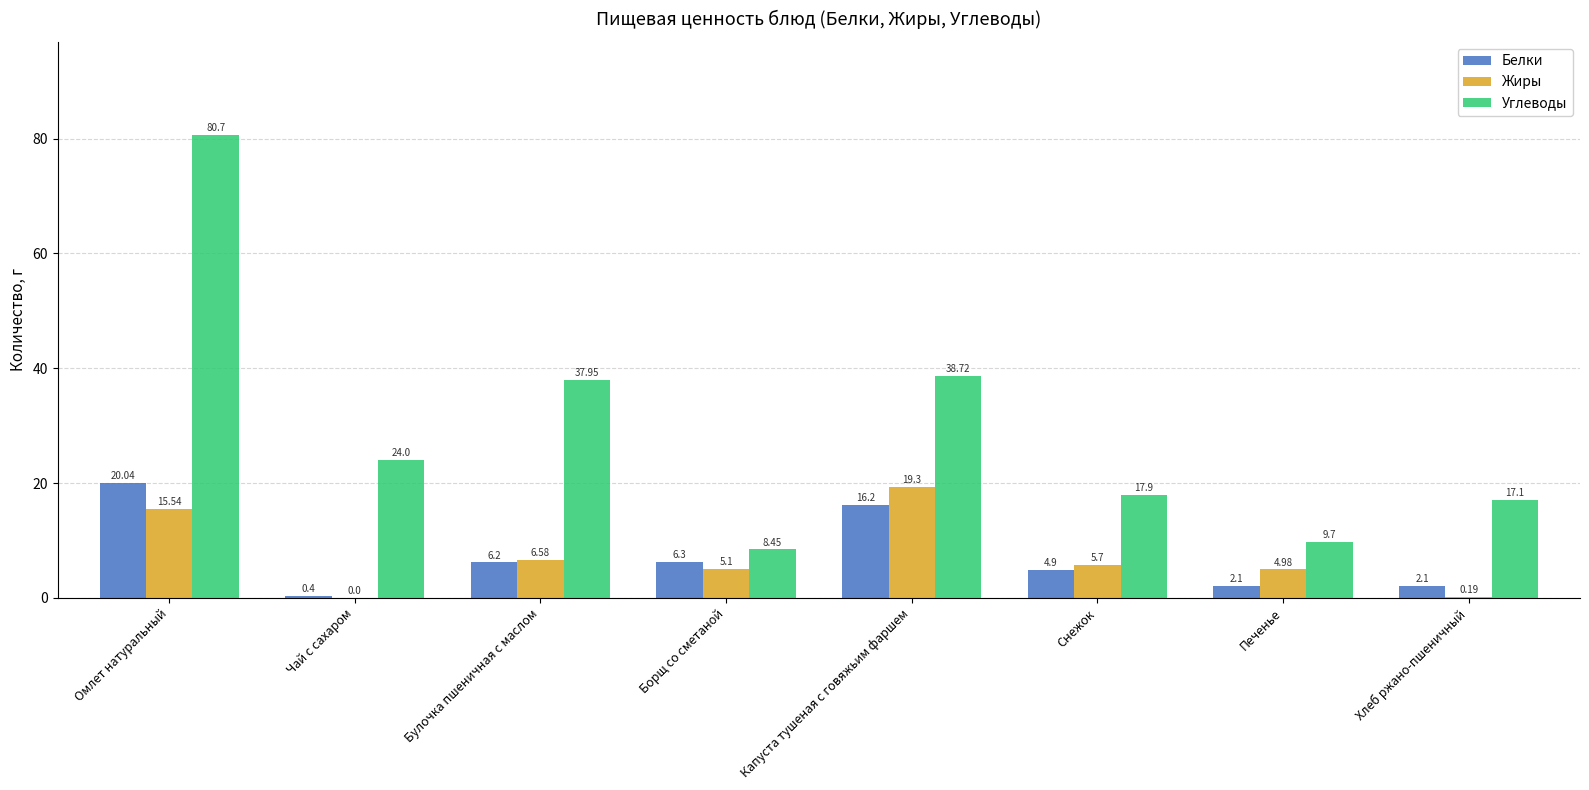

Which series has the widest spread of values?

Углеводы